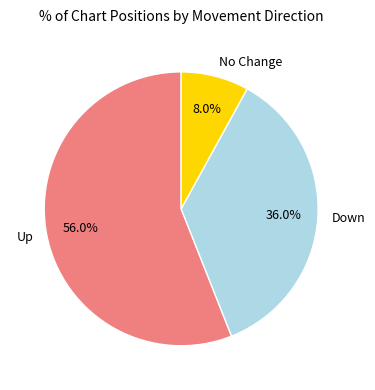

What is the total percentage of No Change and Up?

64.0%